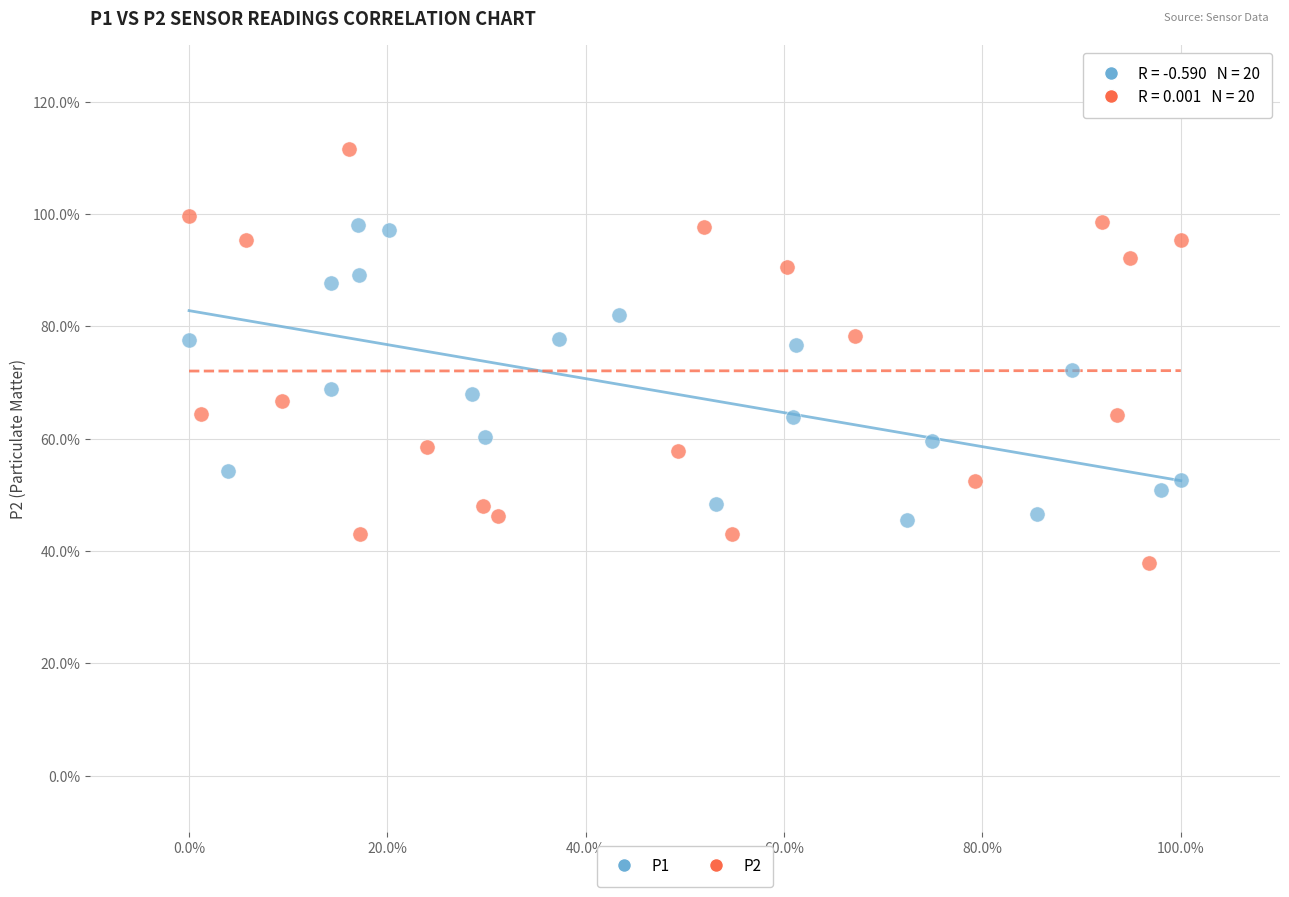

Which series reaches the minimum Y coordinate?

P2